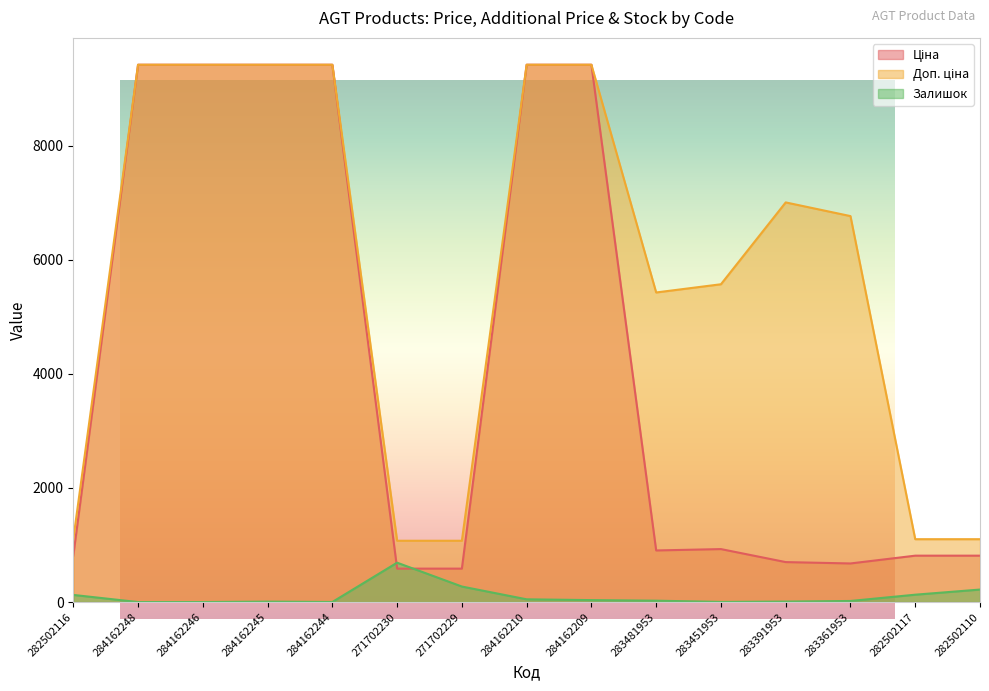

What is the sum of the Залишок values at 284162248 and 283451953?

2.0